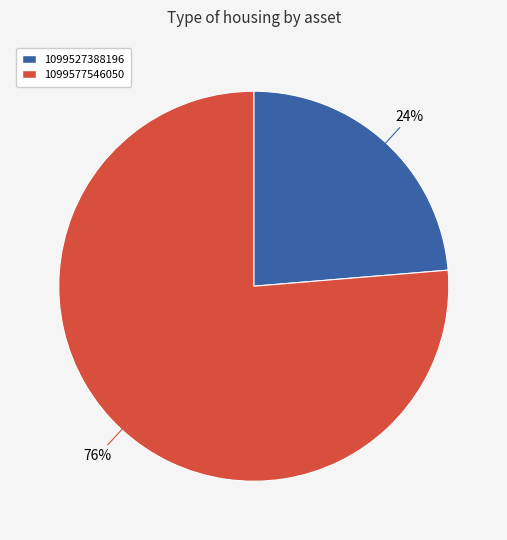

Approximately how many times larger is the value at 1099577546050 compared to 1099527388196?

3.2